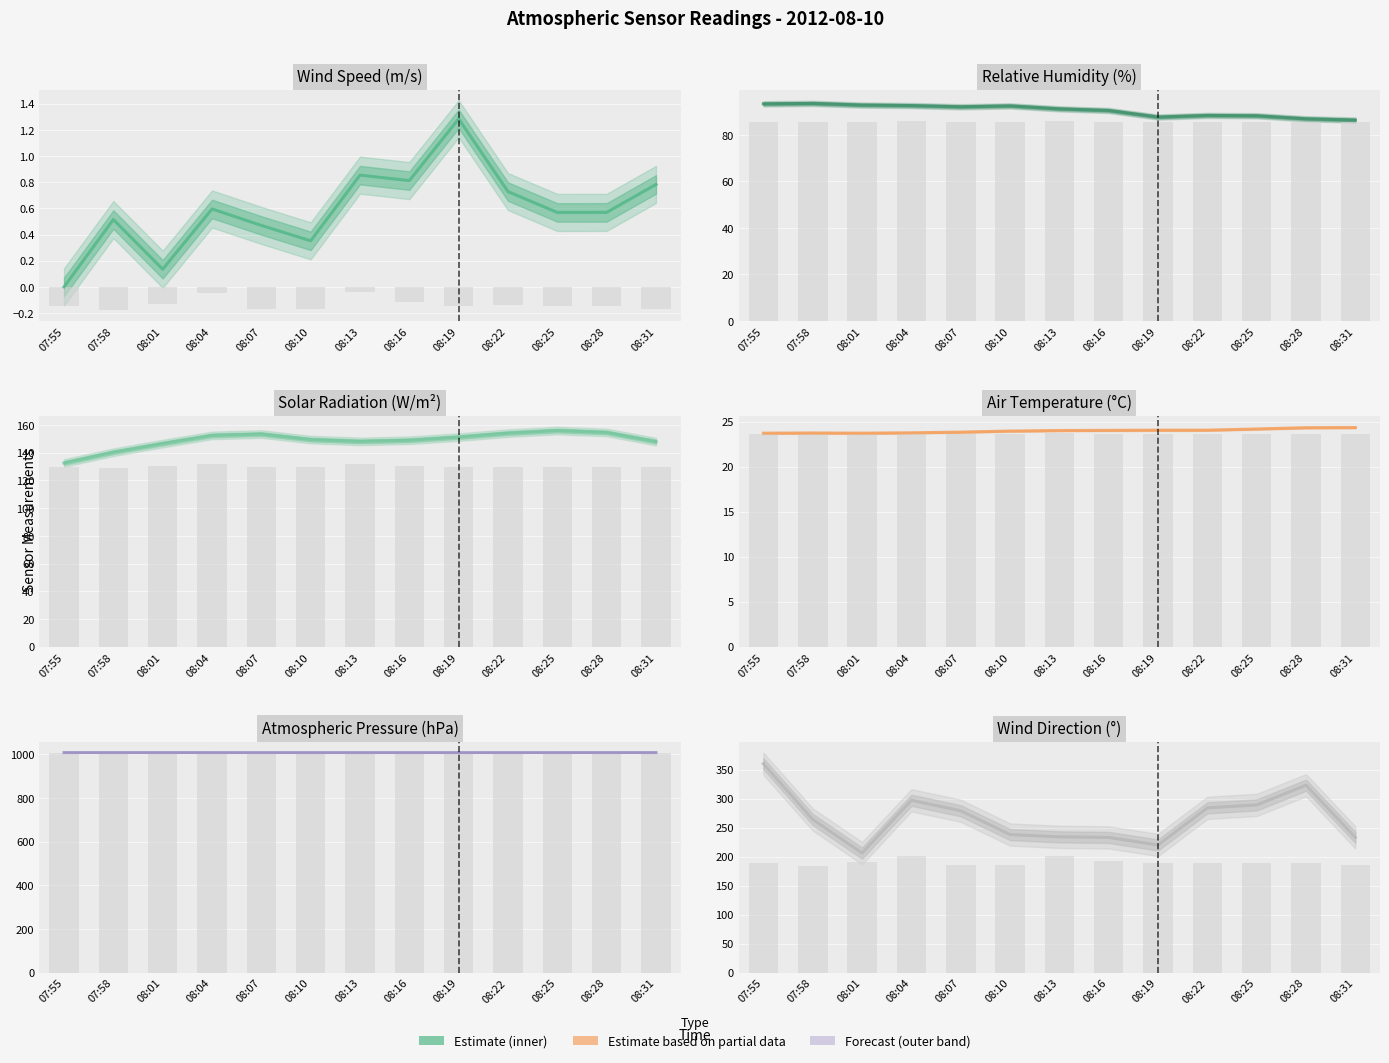

Is it true that TA equals 24.1 at 08:22?

True